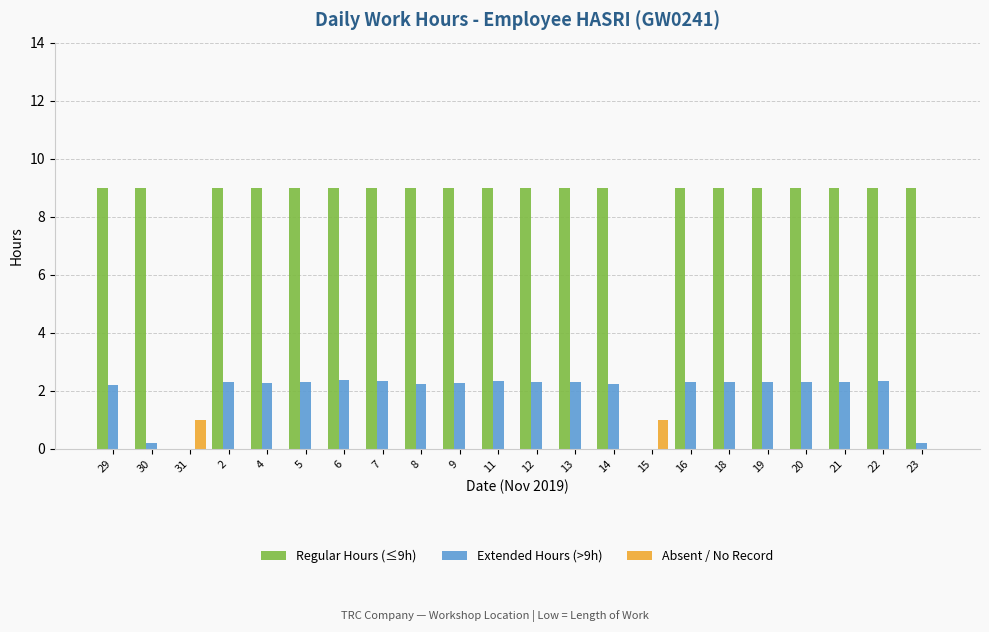

How many series are shown in this chart?

3